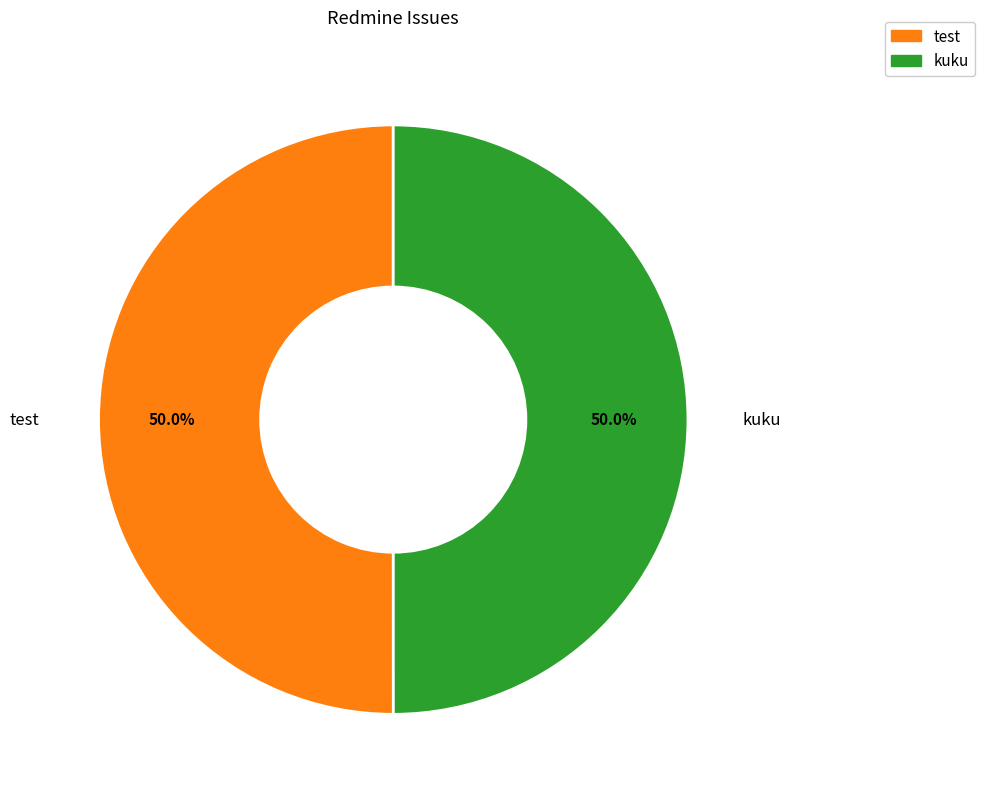

To the nearest percent, what percentage of the pie is test?

50%